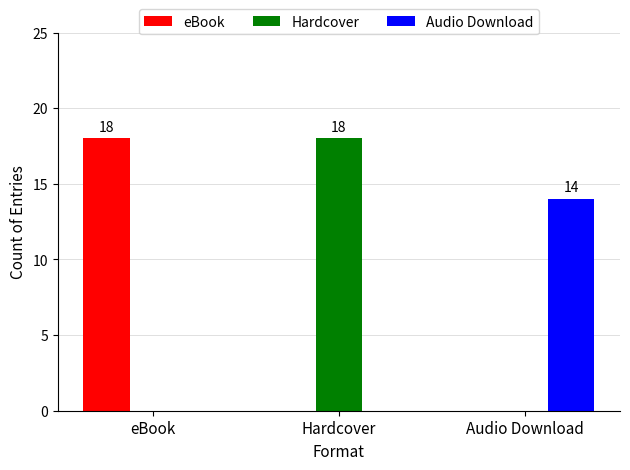

What are all the series names shown in the legend?

eBook, Hardcover, Audio Download